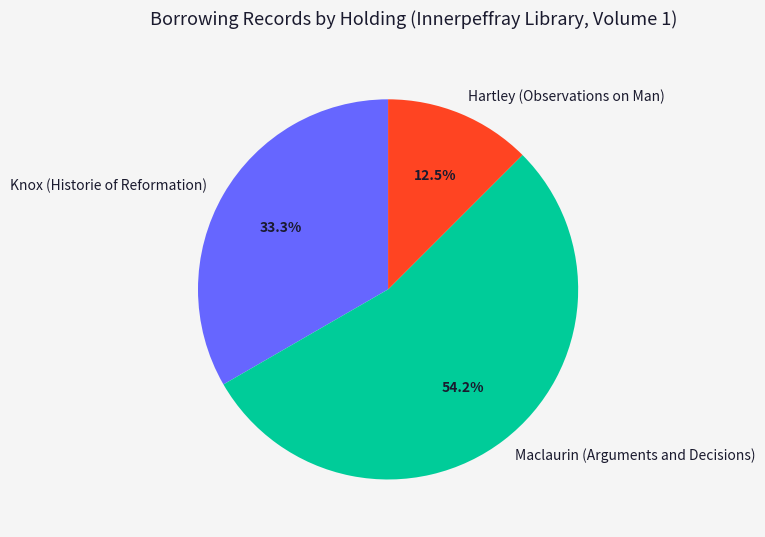

Is it true that Knox (Historie of Reformation) is 40% of the pie?

False